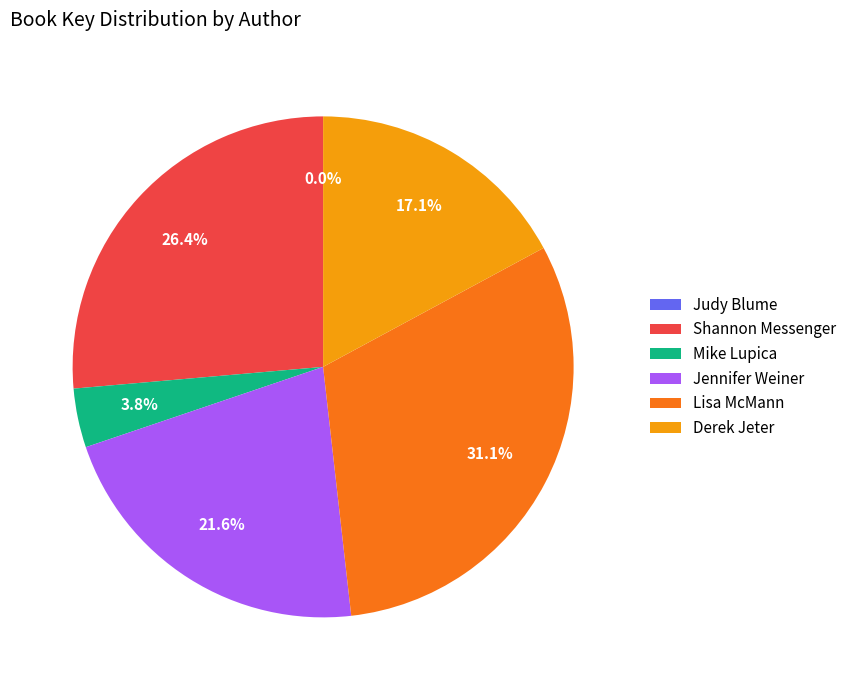

Which slice is the largest?

Lisa McMann